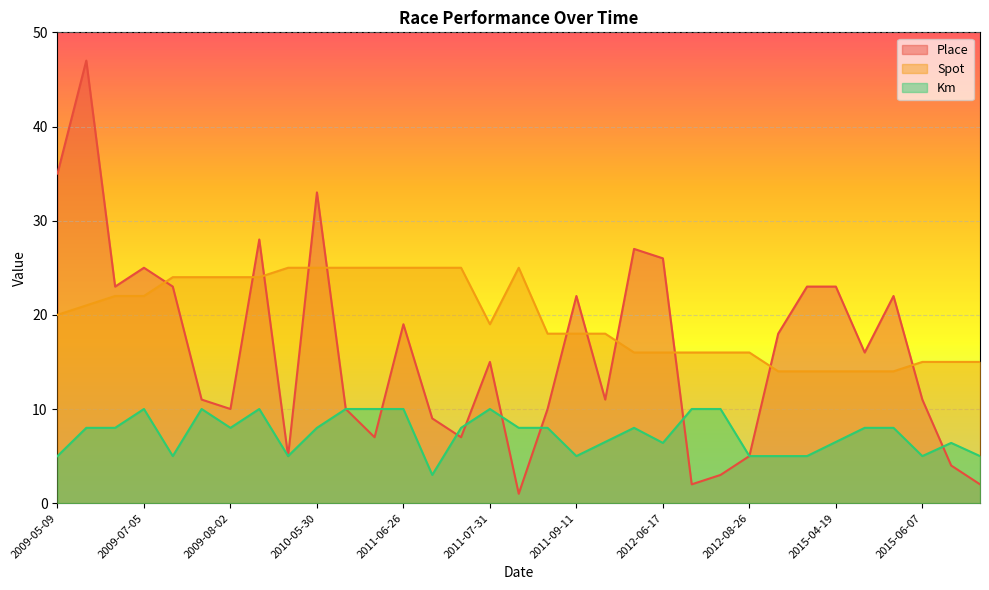

Rank the categories by Km value from highest to lowest.

2009-07-05, 2009-07-26, 2009-08-09, 2010-06-06, 2010-07-04, 2011-06-26, 2011-07-31, 2012-06-24, 2012-07-22, 2009-05-31, 2009-06-14, 2009-08-02, 2010-05-30, 2011-07-10, 2011-08-14, 2011-09-04, 2012-05-06, 2015-05-03, 2015-05-17, 2011-09-18, 2015-04-19, 2012-06-17, 2015-06-14, 2009-05-09, 2009-07-19, 2009-09-05, 2011-09-11, 2012-08-26, 2013-04-21, 2013-06-02, 2015-06-07, 2015-06-21, 2011-07-03